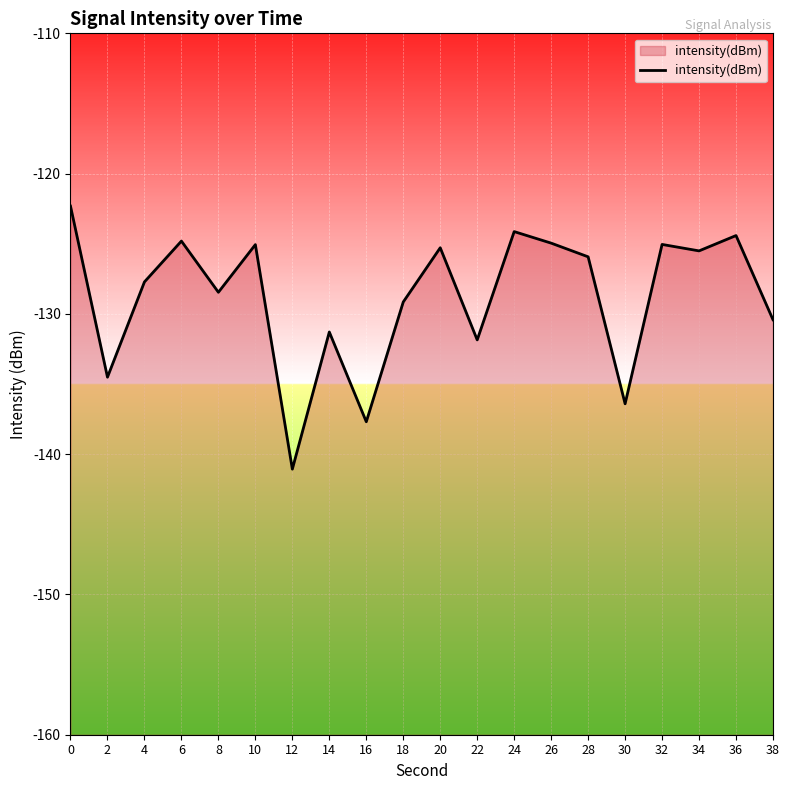

At which category does the data reach its first local peak?

6